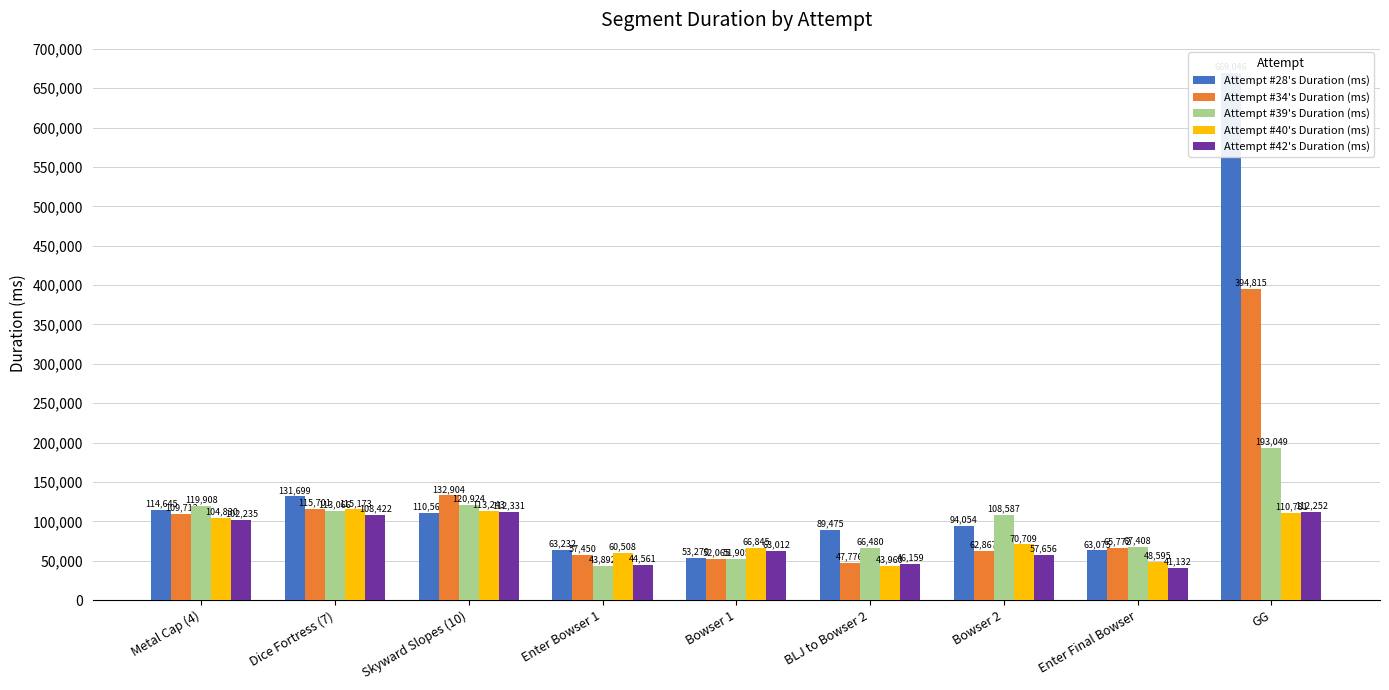

What is the maximum value shown in the chart?

669046